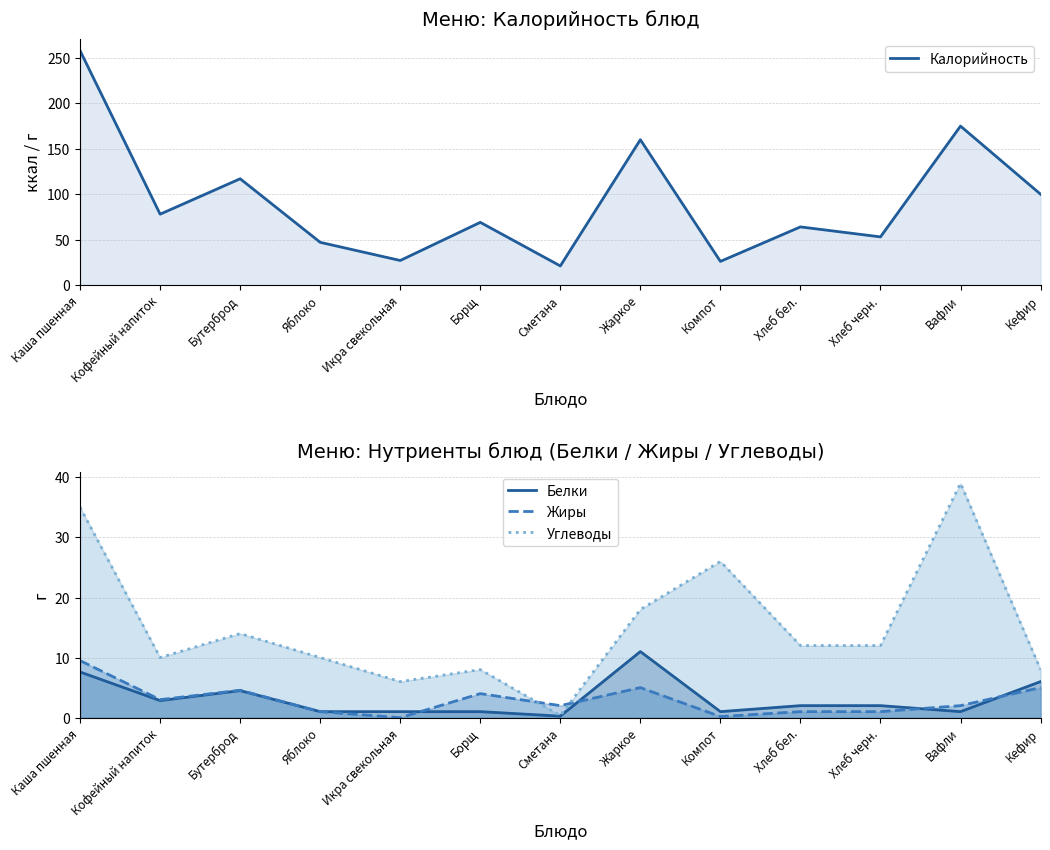

Where is the first local minimum for Белки?

Кофейный напиток